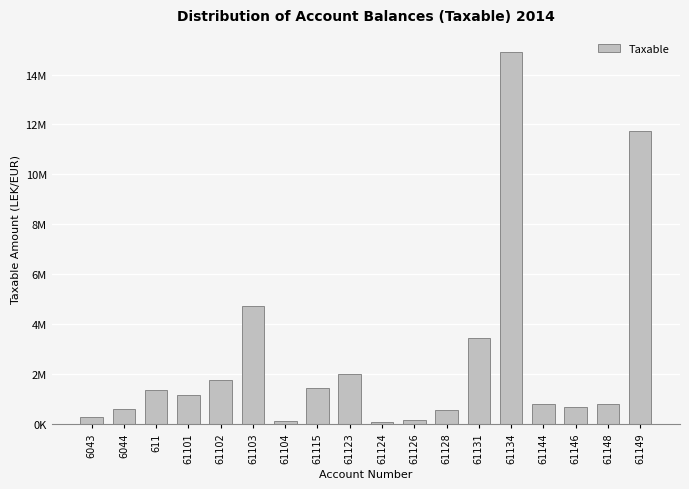

What is the label of the 11th bar from the right?

61115